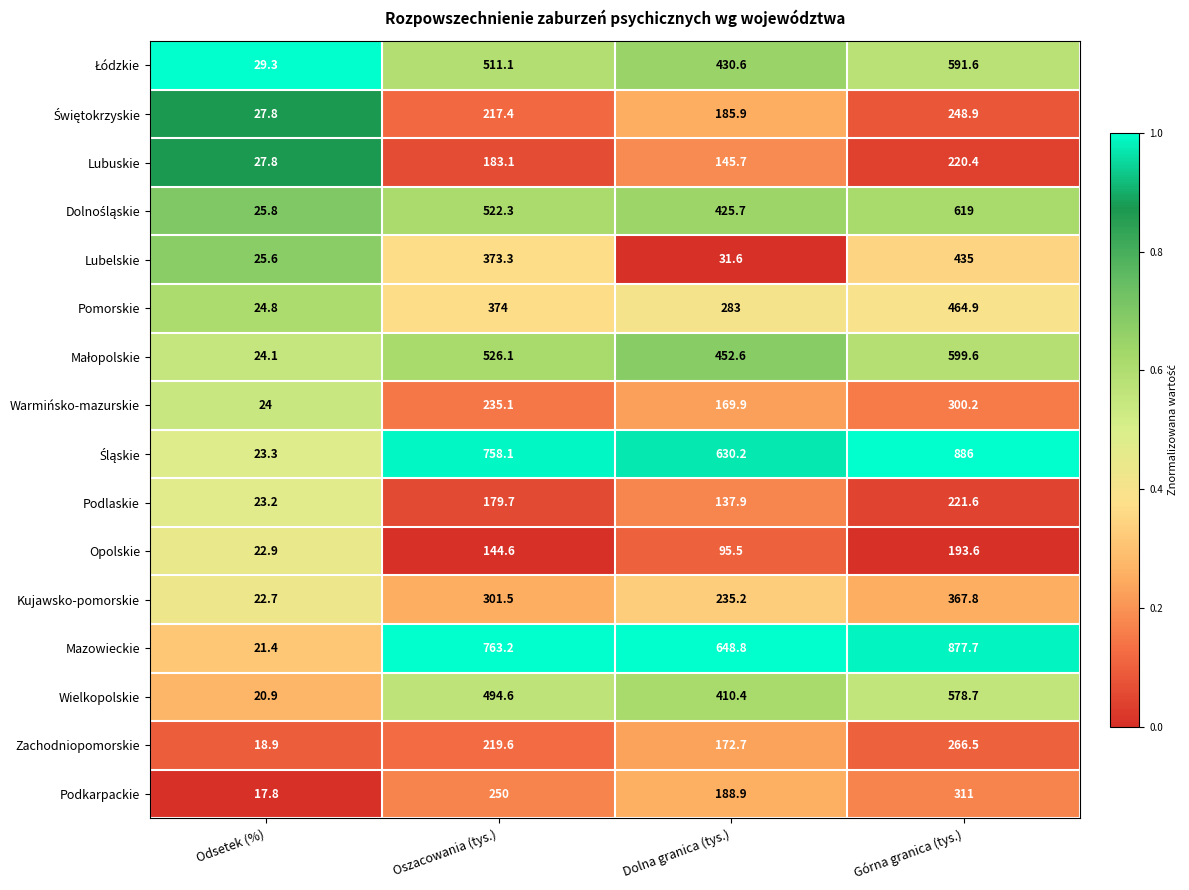

What is the difference between the highest and lowest values at Oszacowania (tys.)?

618.6